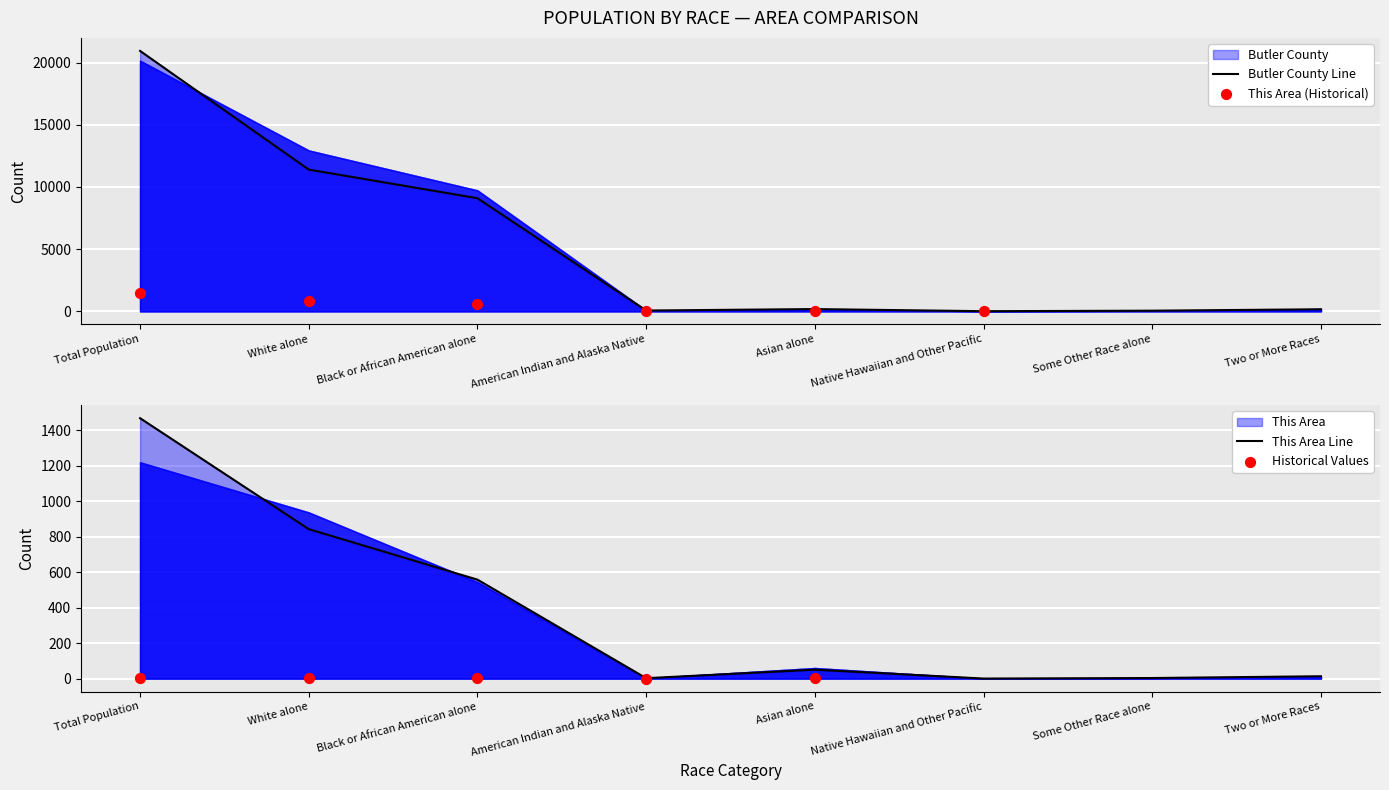

Which series has the widest spread of Y values?

Butler County